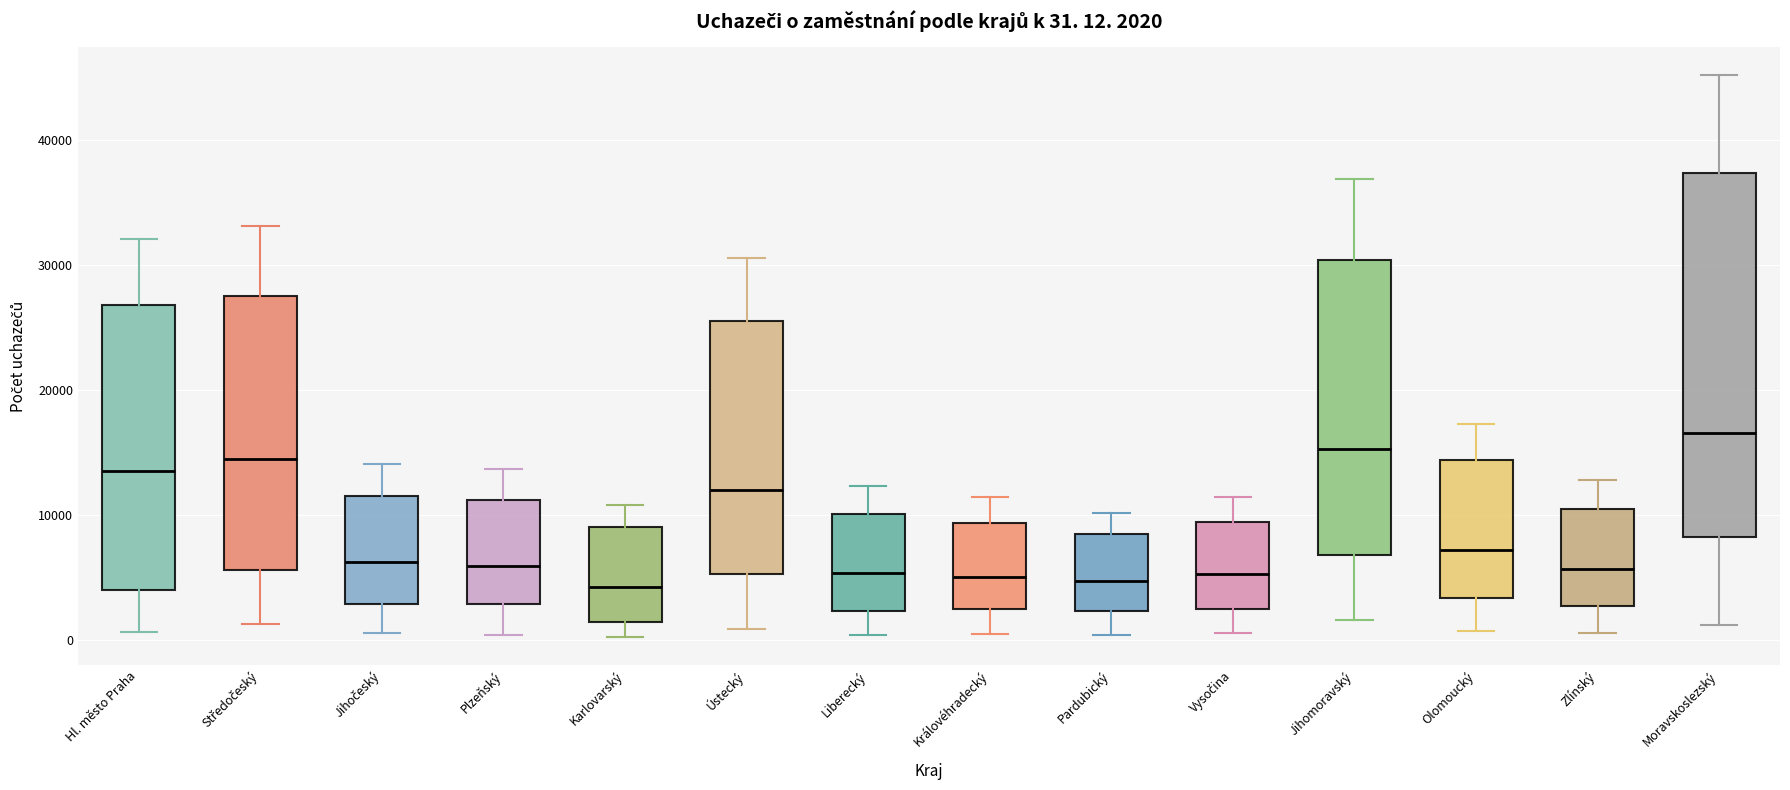

Which box is the tallest, from its lower edge to its upper edge?

Moravskoslezský